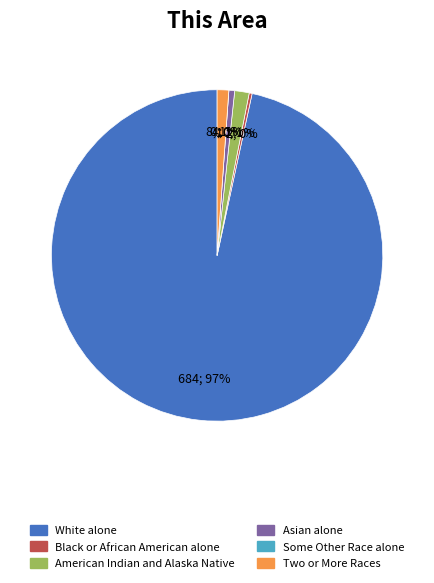

True or false: Black or African American alone accounts for 1% of the total.

False